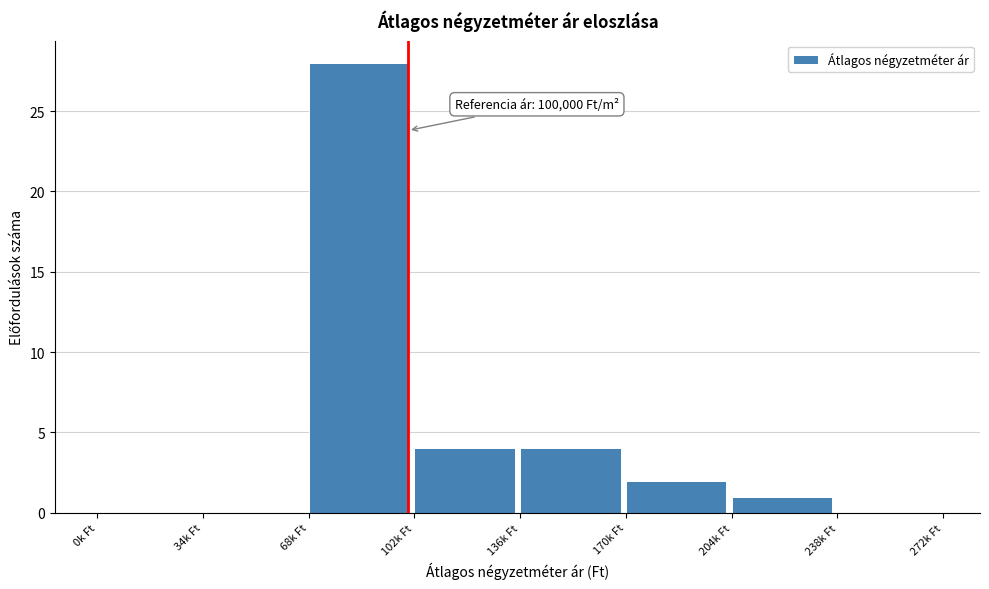

Reading left to right, what are all the values shown in this chart?

0k Ft=0	34k Ft=0	68k Ft=28	102k Ft=4	136k Ft=4	170k Ft=2	204k Ft=1	238k Ft=0